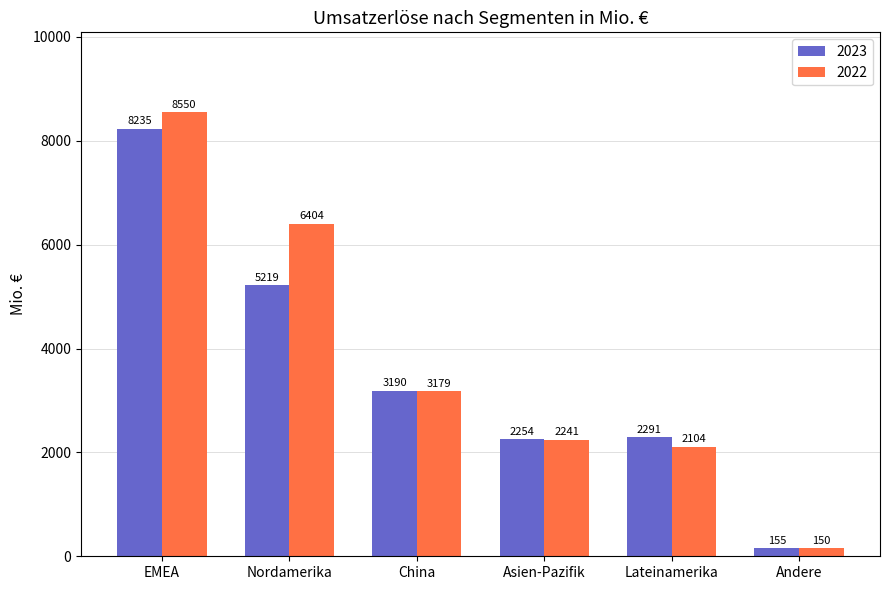

The value of 2022 at China is 3179. True or false?

True